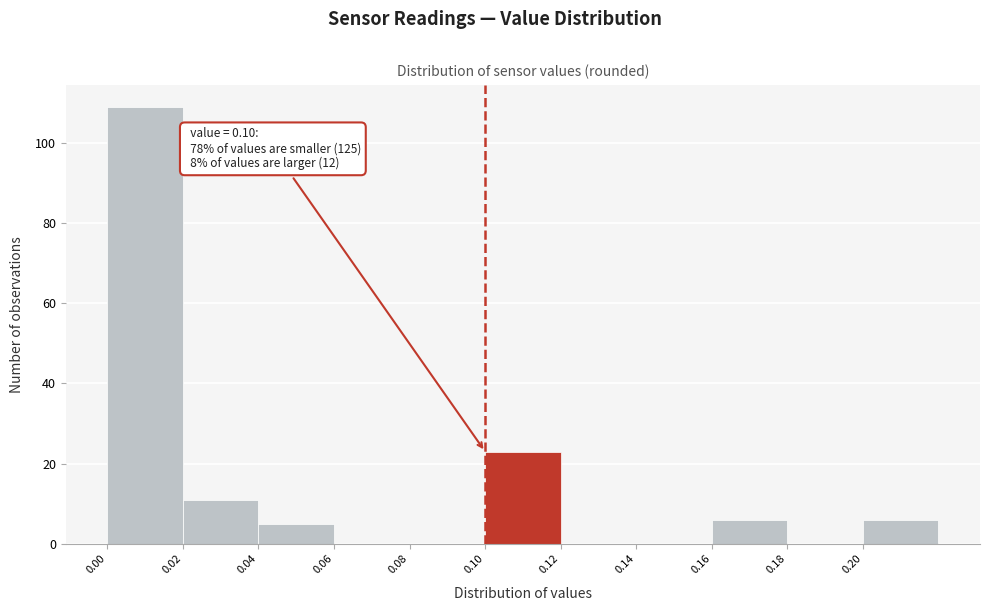

Which range on the x-axis has the tallest bar?

0.00 to 0.02